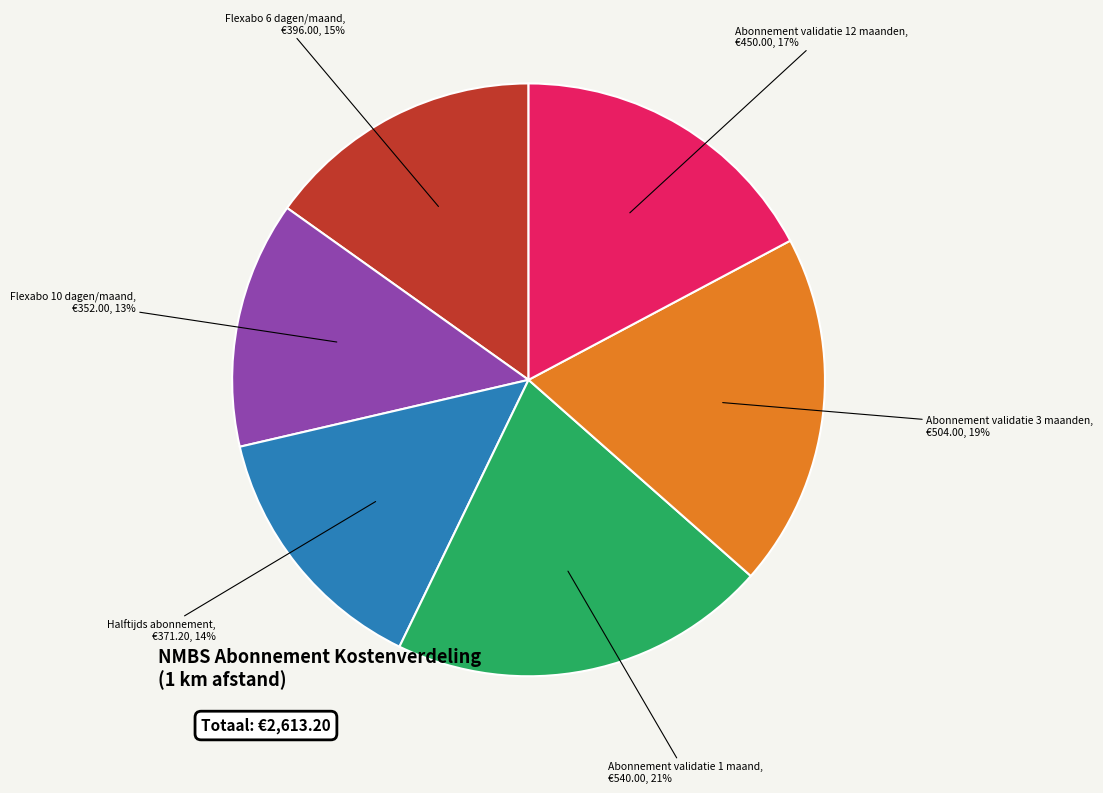

How many segments does this pie chart have?

6